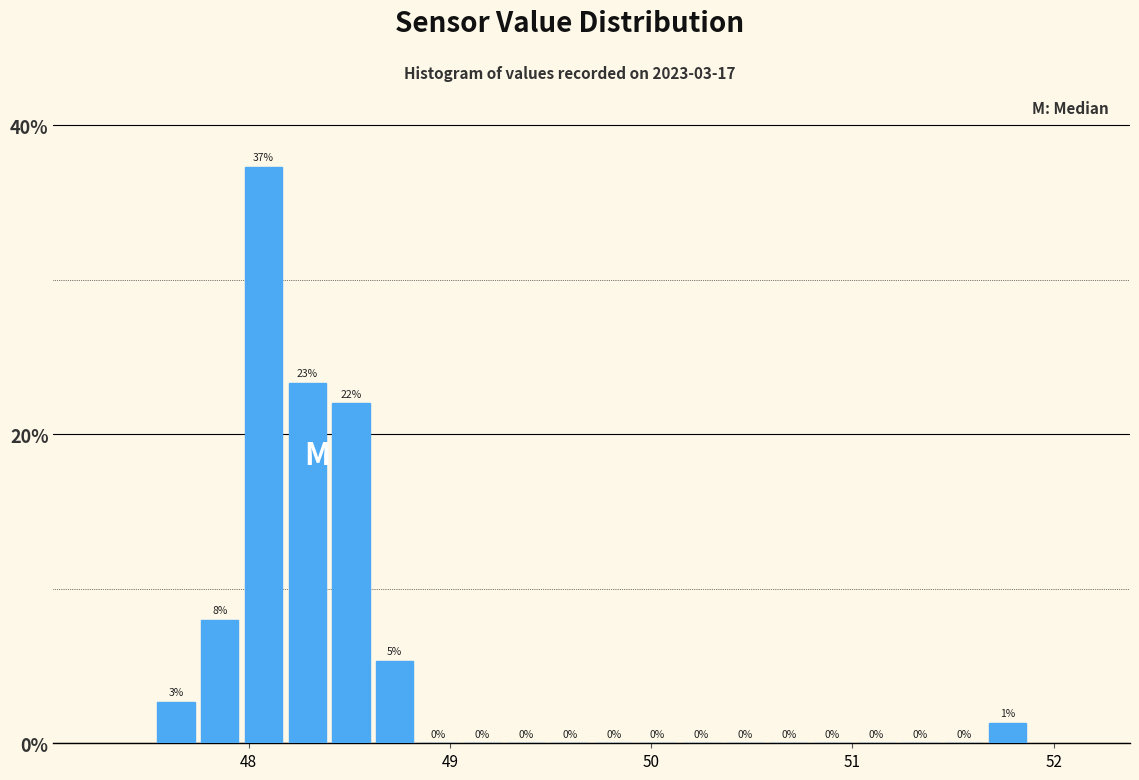

Read against the x-axis, roughly where is the centre of the tallest bar?

48.1